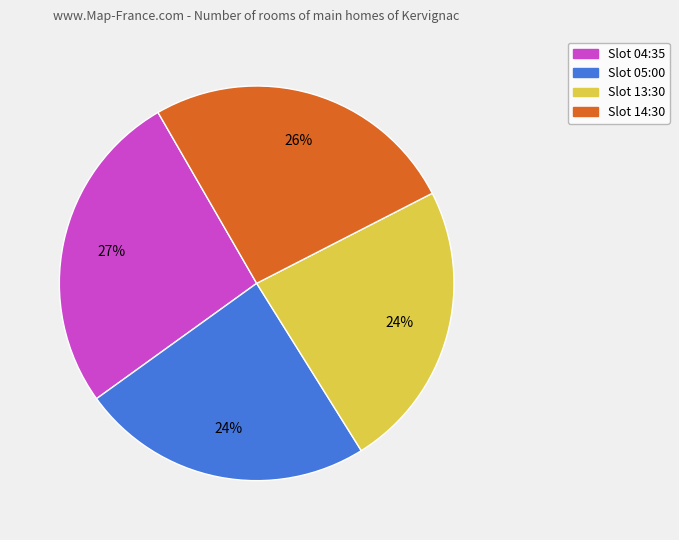

Is there a majority slice in this chart?

No